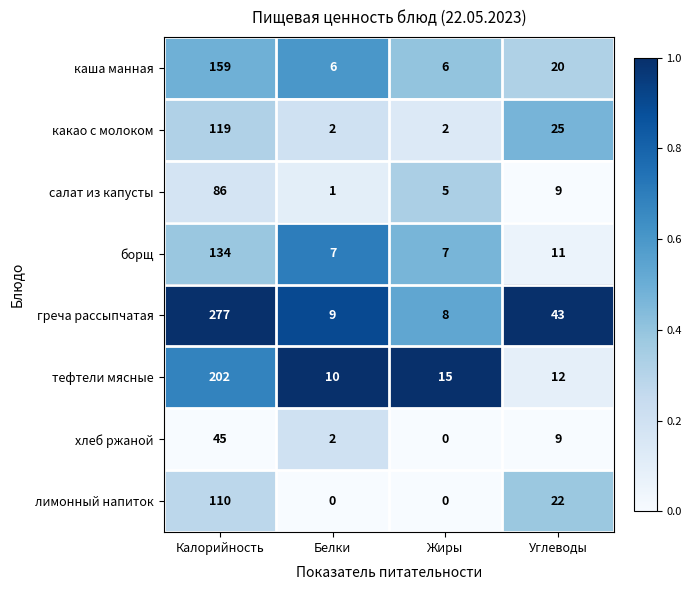

What is the average value of the тефтели мясные series?

60